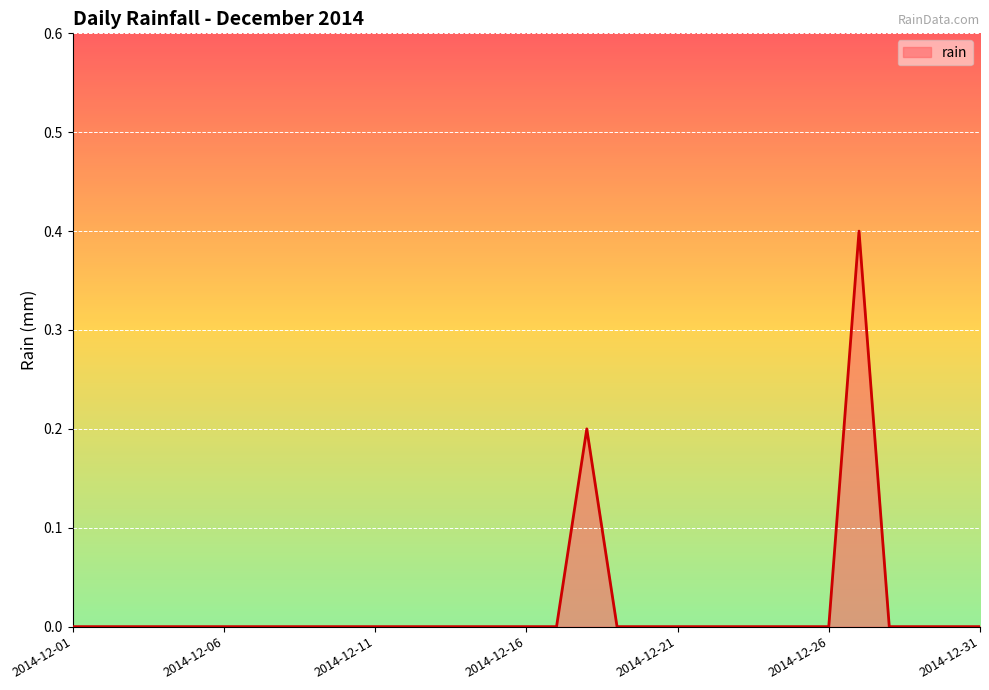

Does the chart have visible grid lines?

Yes